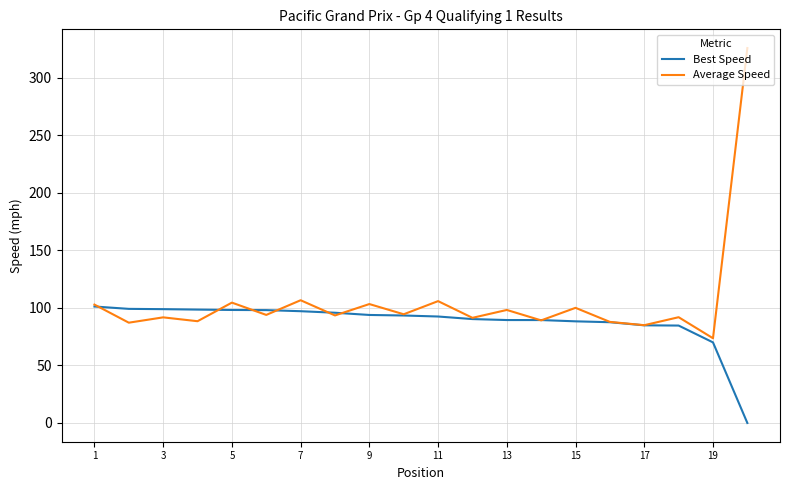

List the series in order of their overall mean, lowest first.

Best Speed, Average Speed